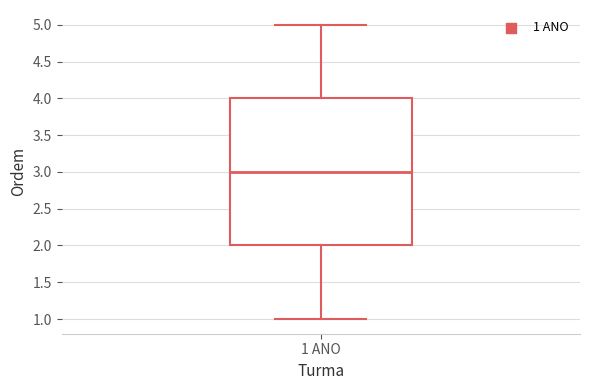

Transcribe this box plot: give where the median line is, the range the box spans, and where the two whiskers end, as read against the y-axis. The values are not printed on the chart, so give them approximately, as read against the axis.

median 3, box 2 to 4, whiskers 1 to 5